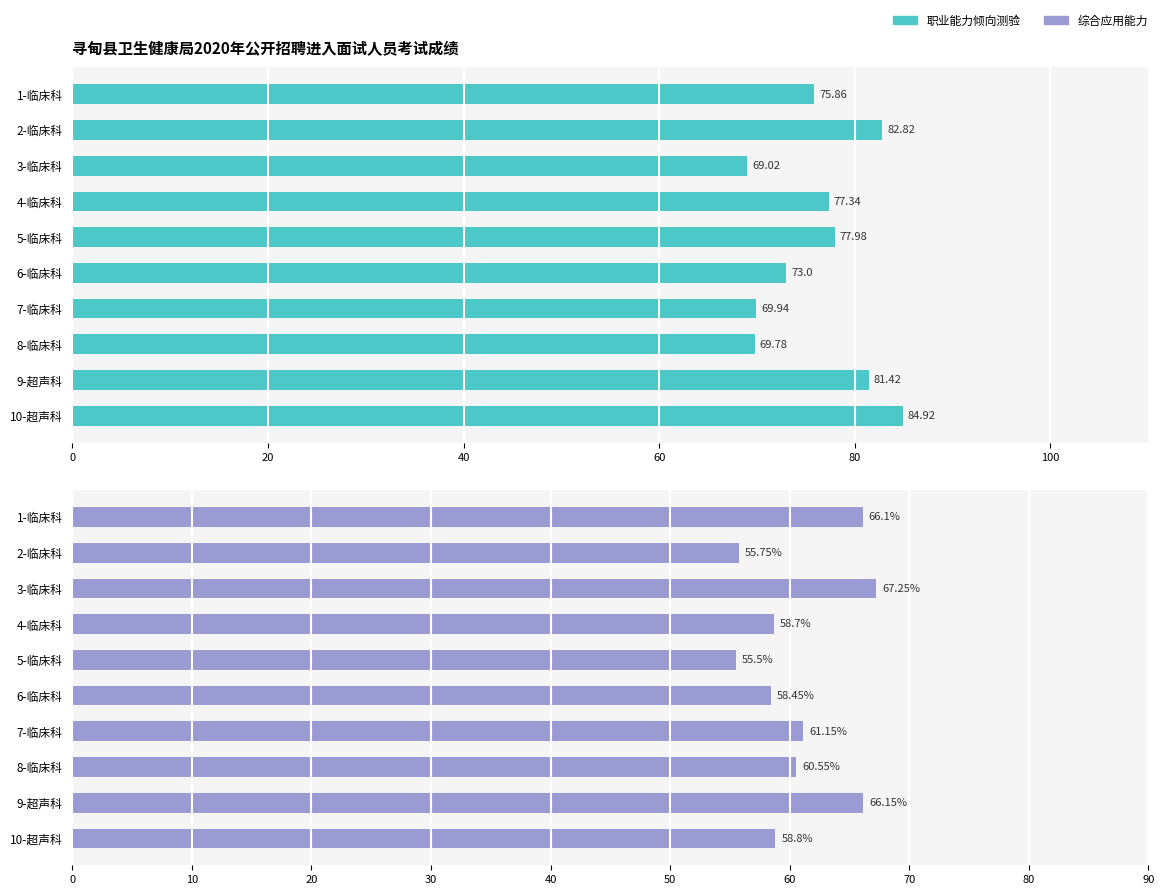

What is the minimum value for 综合应用能力?

55.5